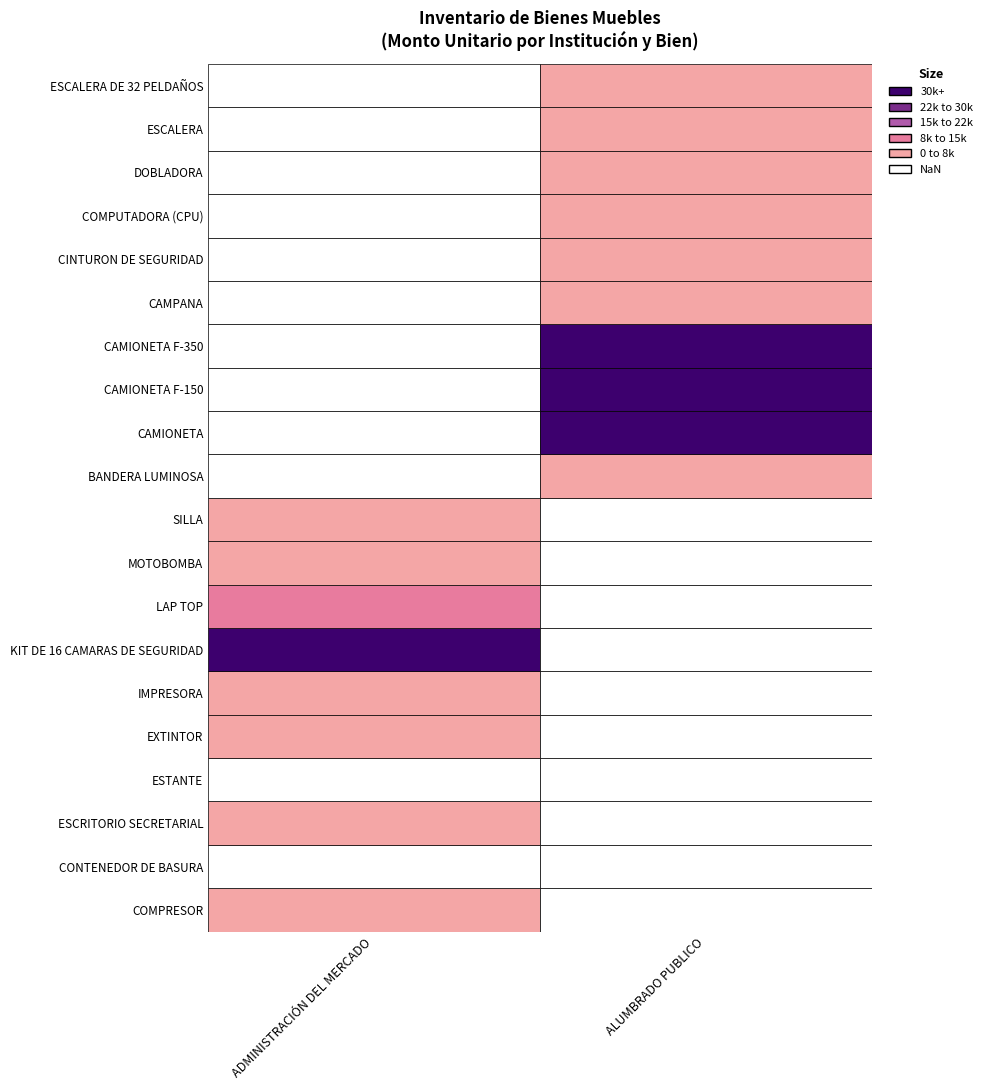

Which series has the widest spread of values?

ADMINISTRACIÓN DEL MERCADO